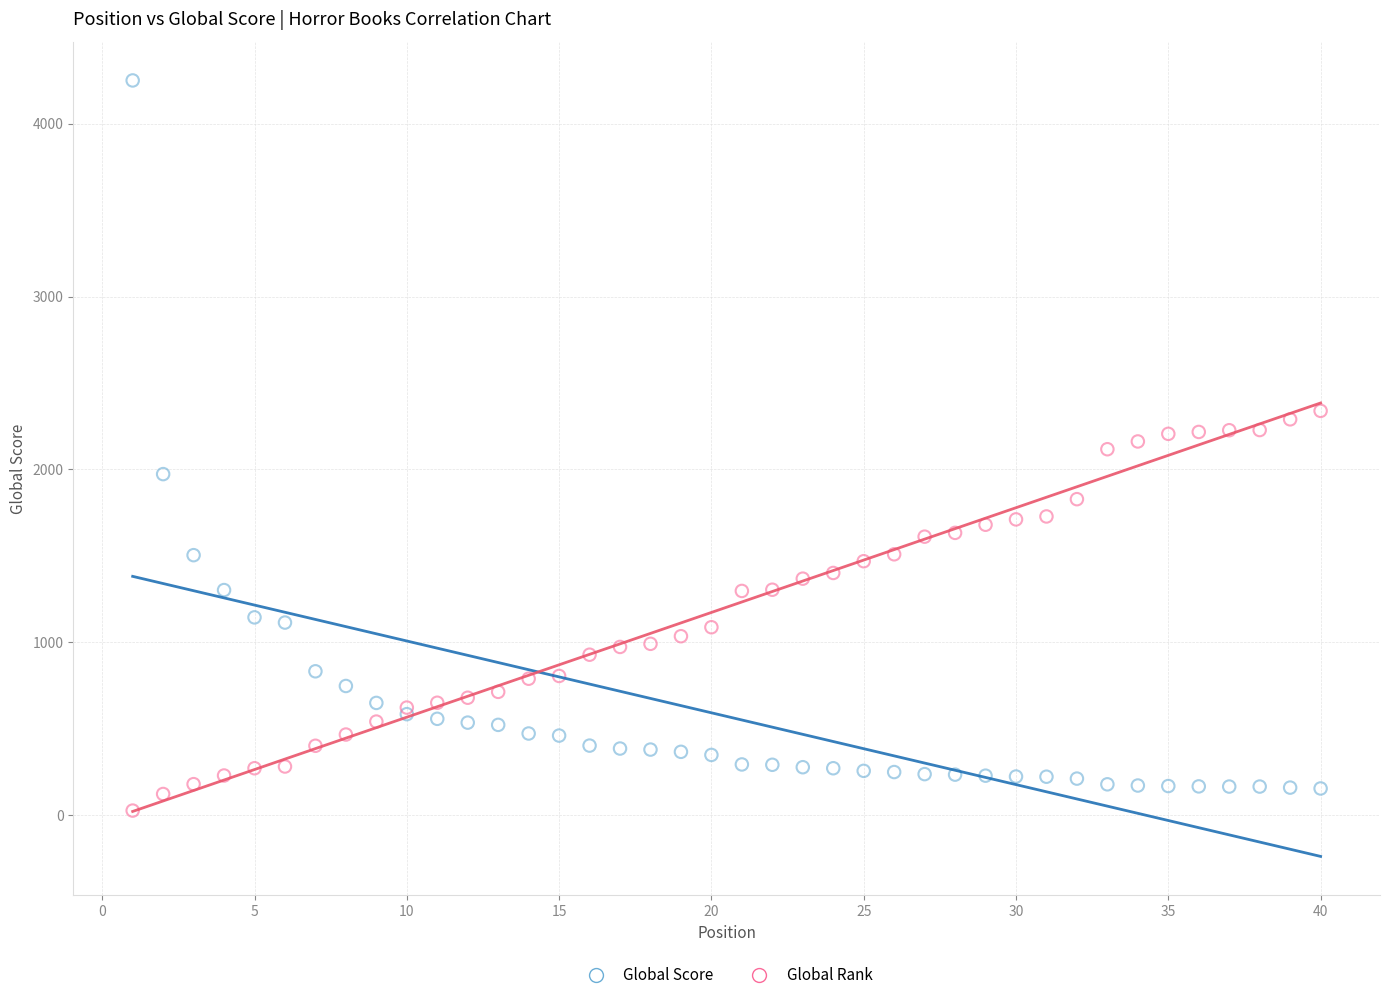

Which series has the widest spread of Y values?

Global Score